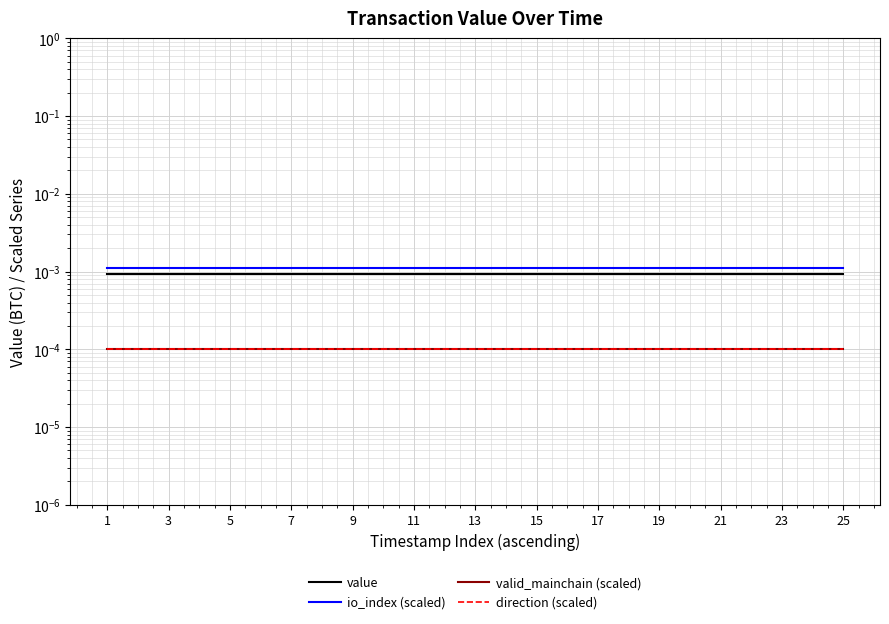

How many lines are shown in the chart?

4